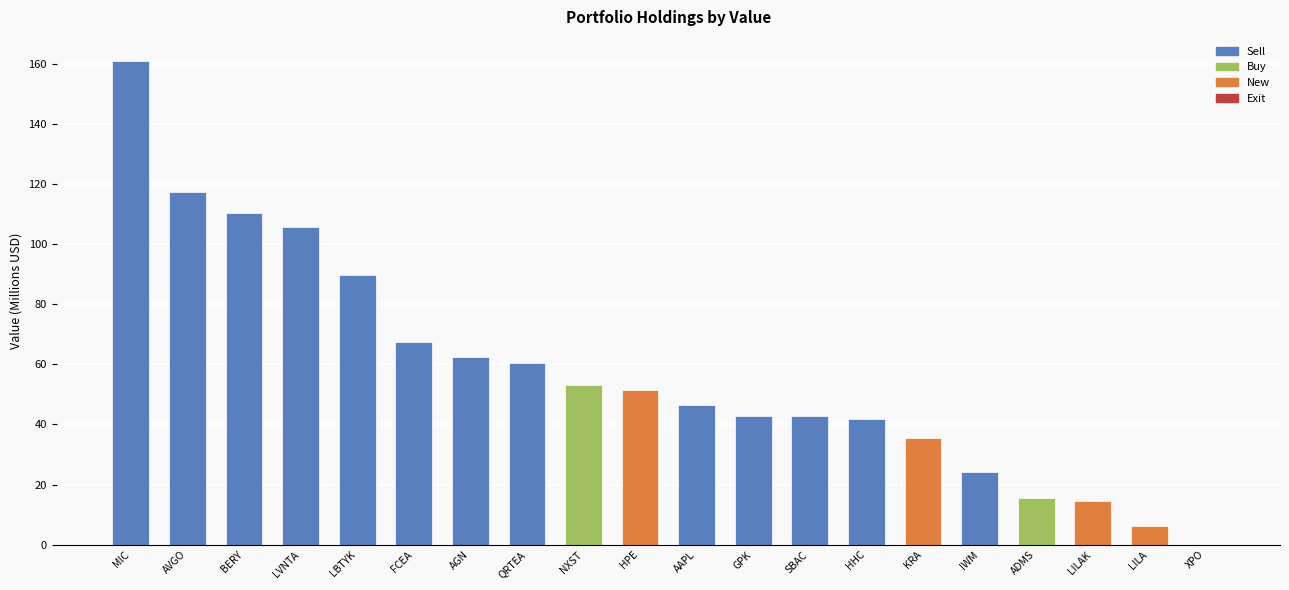

What is the sum of the values at HPE and IWM?

75.6